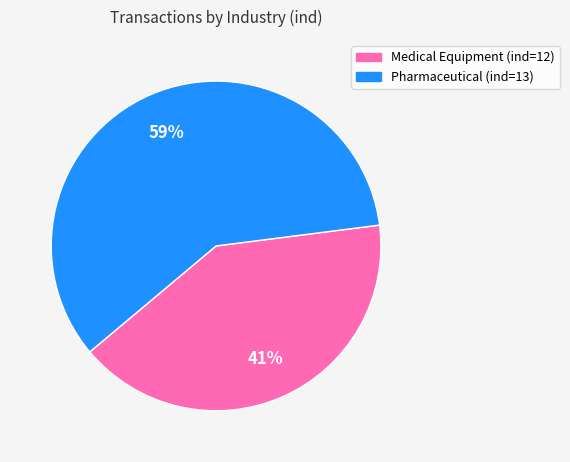

To the nearest percent, what is the difference between the largest and smallest slice percentages?

18%